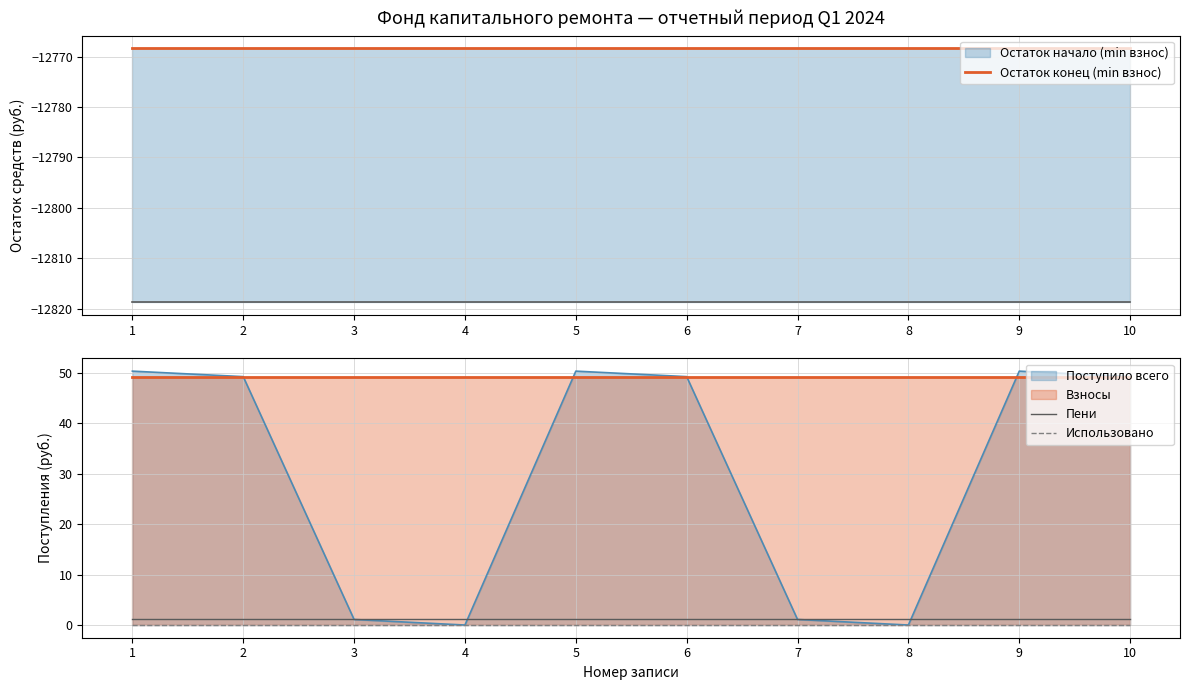

At which category is the sum across all series the highest?

1